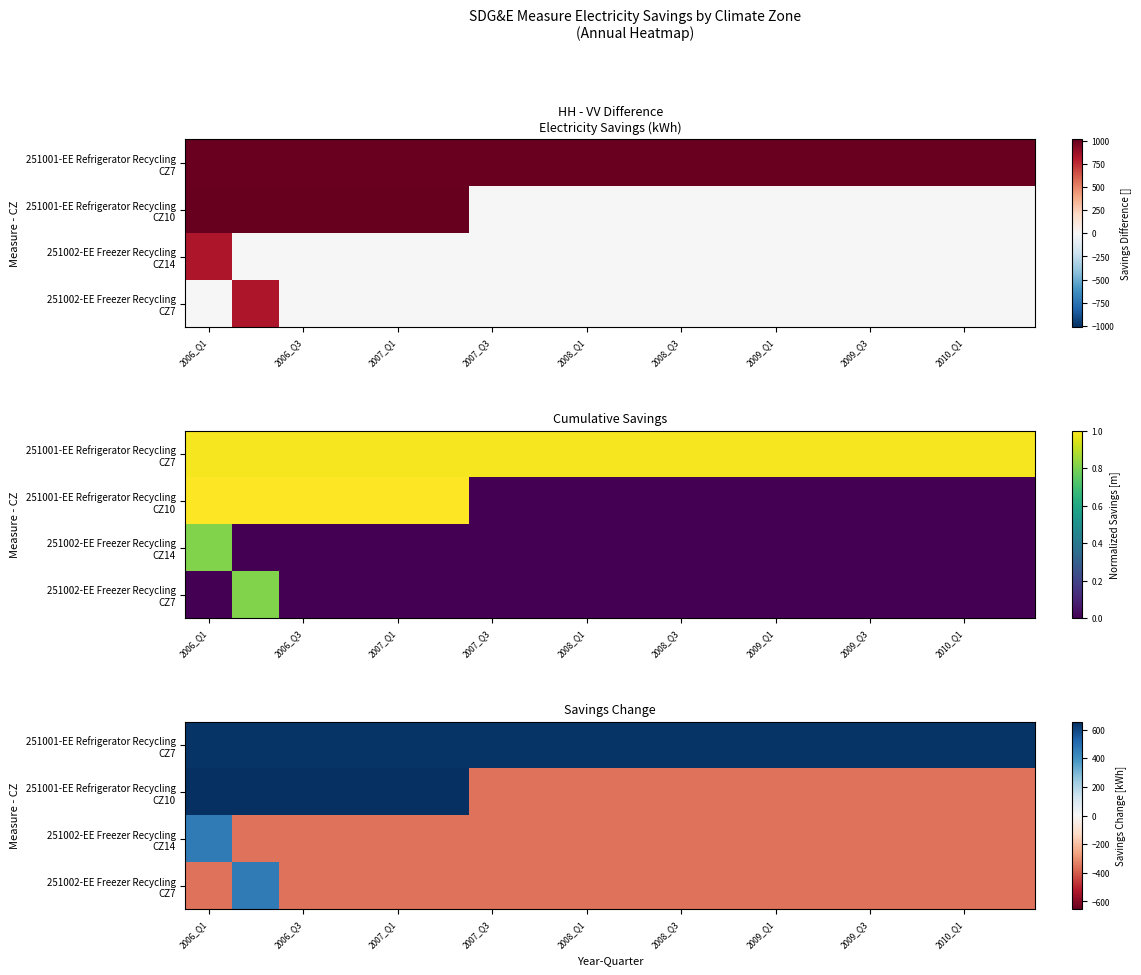

Which has a higher value, 15 or 17?

15